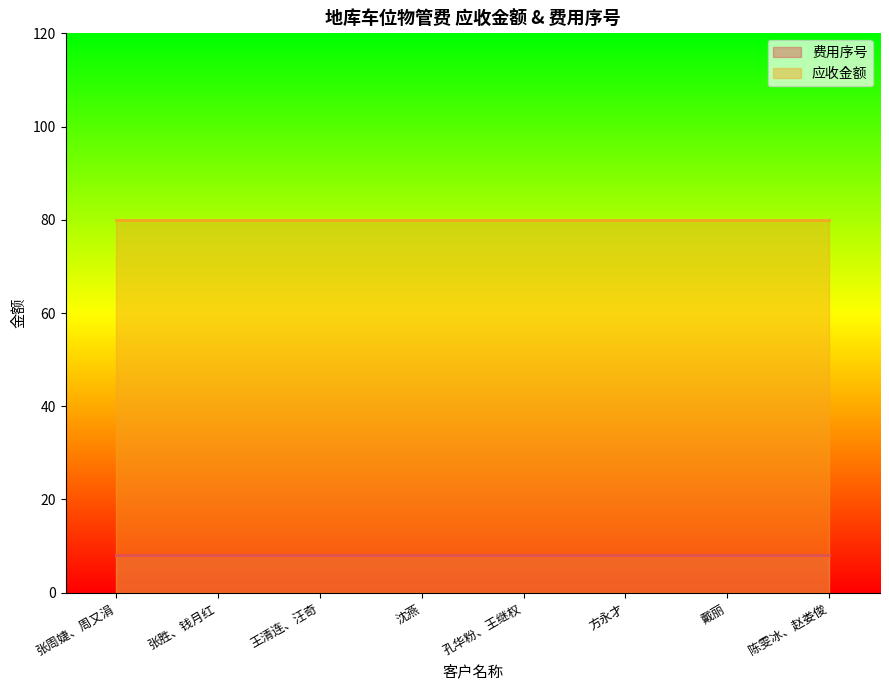

The value of 费用序号 at 张胜、钱月红 is 8. True or false?

True